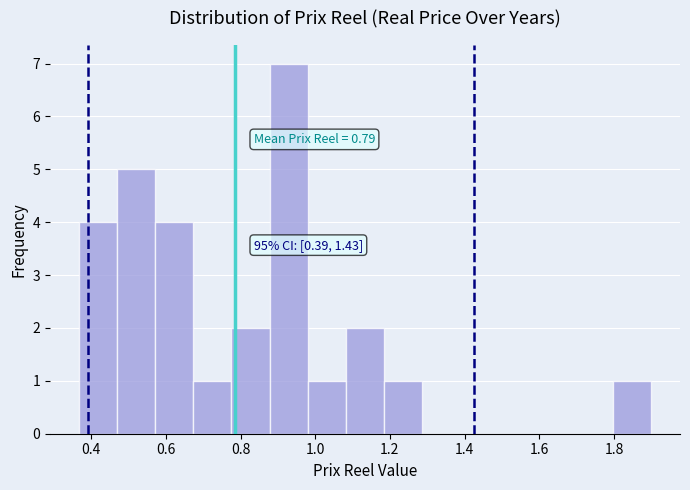

Which range on the x-axis has the tallest bar?

0.88 to 0.98